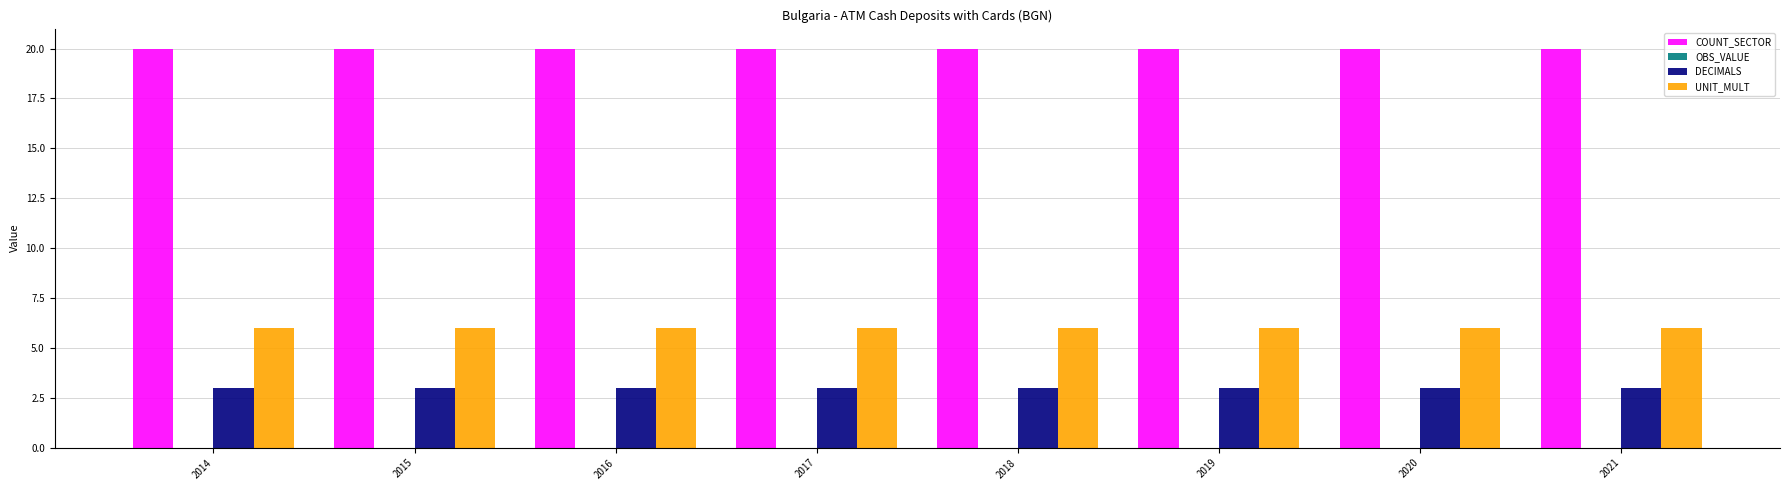

What is the difference between the highest and lowest values at 2021?

17